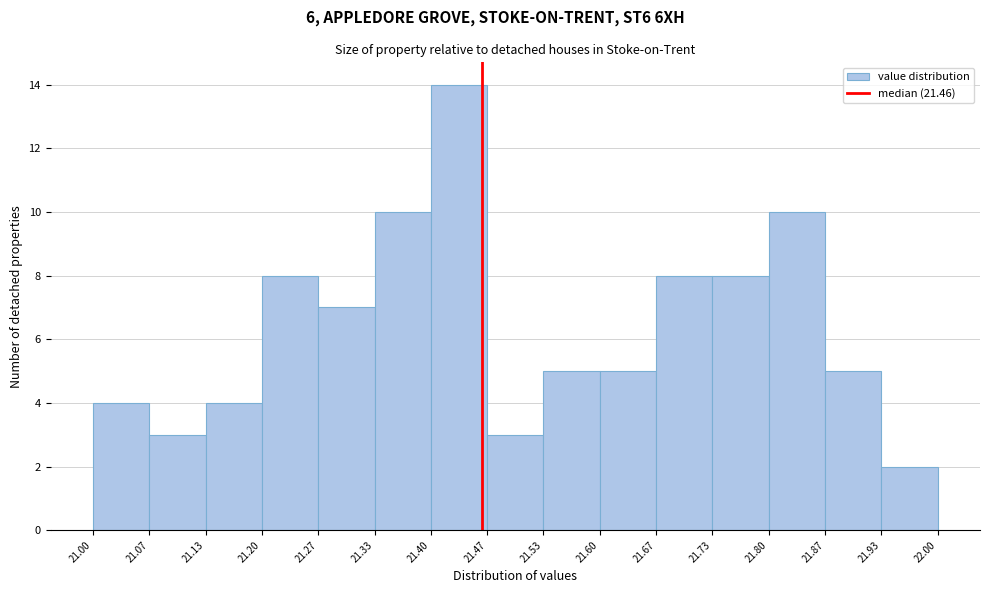

Which range on the x-axis has the tallest bar?

21.40 to 21.47